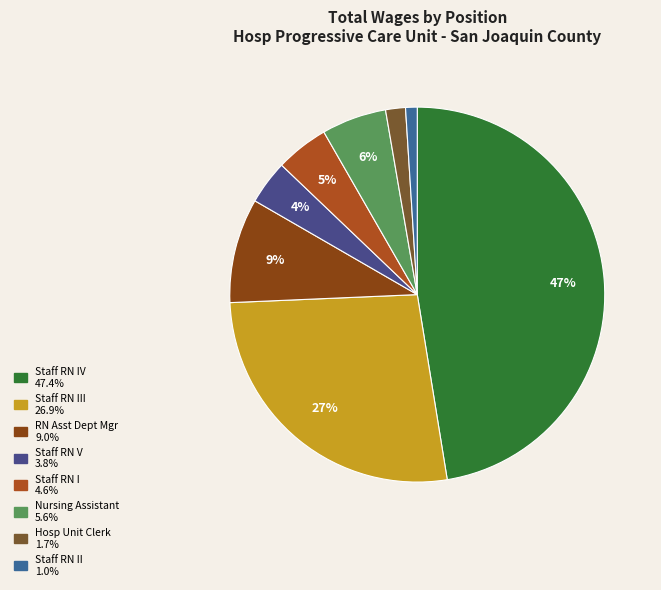

How many slices are in this pie chart?

8